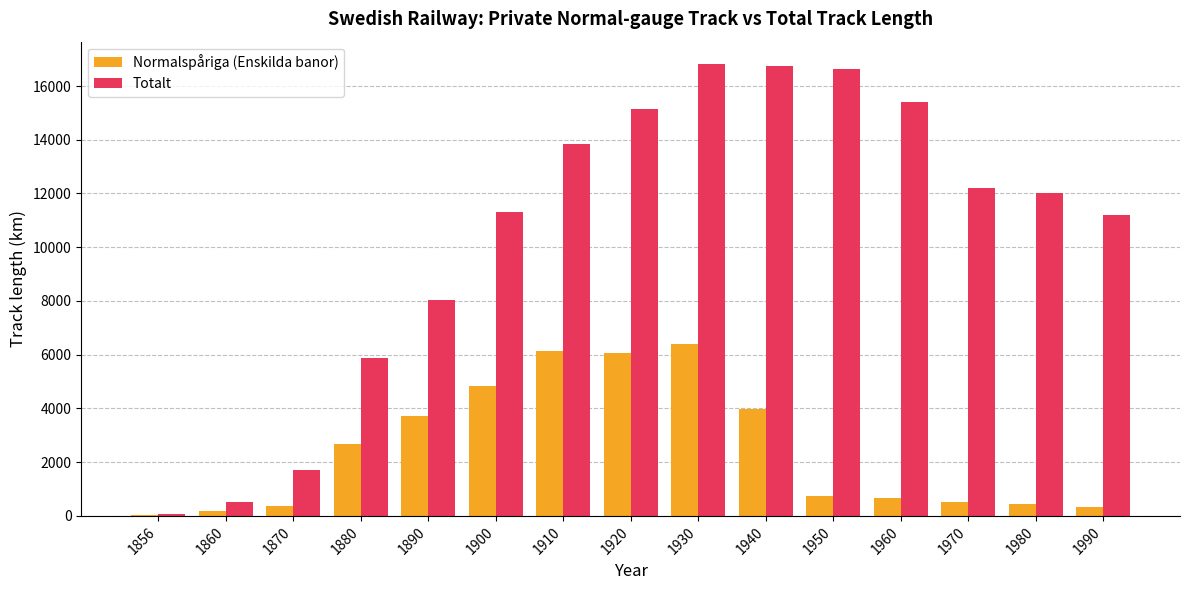

Is the value of Totalt at 1880 greater than the value of Normalspåriga (Enskilda banor) at 1900?

Yes